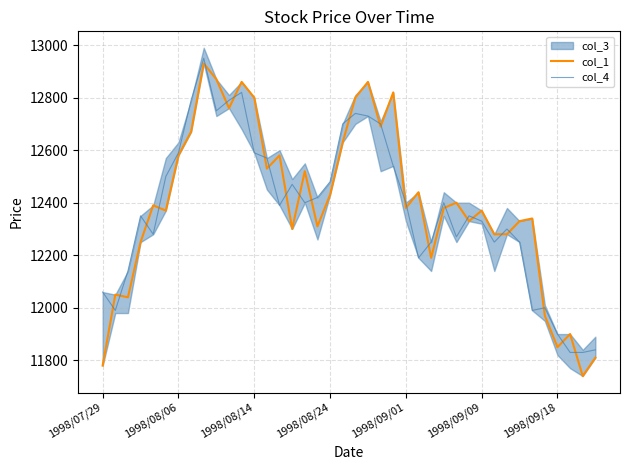

How many intersections are there between col_4 and col_1?

26